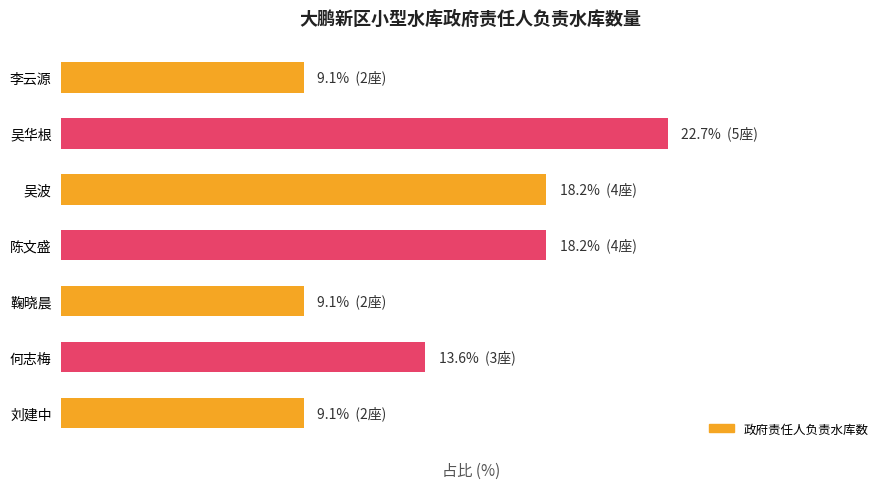

What is the greatest value displayed?

22.7